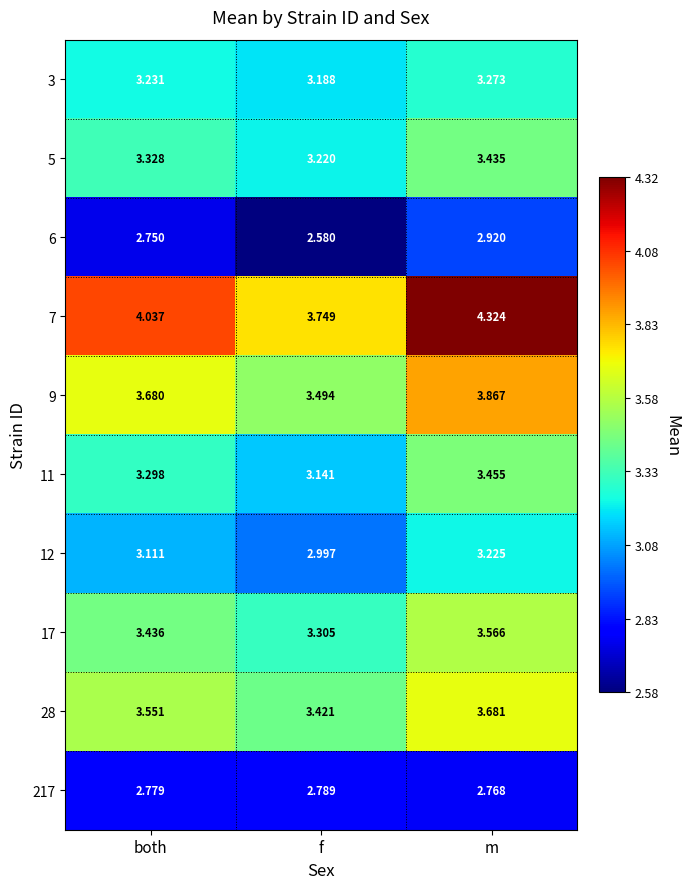

Where is 28 nearest to the value 3?

f